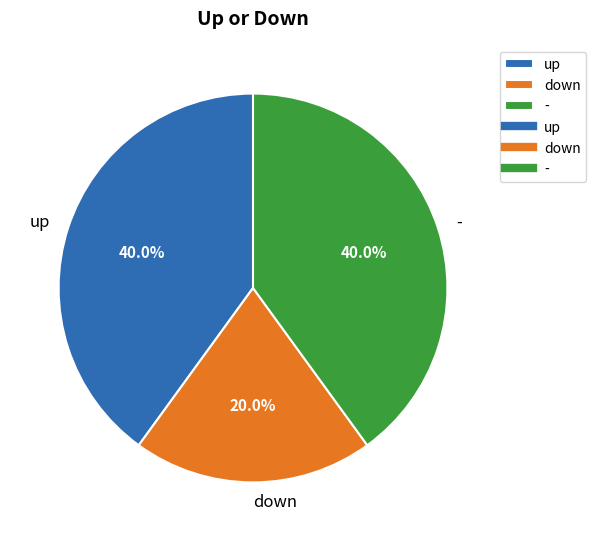

To the nearest percent, what is the difference between the largest and smallest slice percentages?

20%